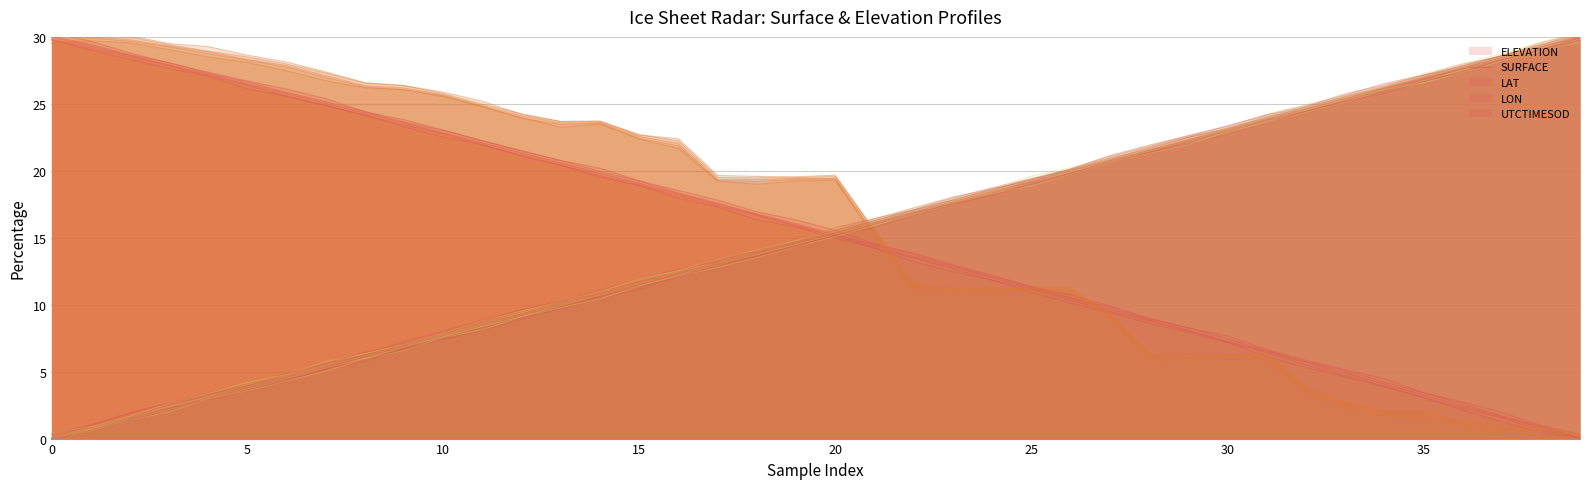

Where does the LAT series first go above 15?

20